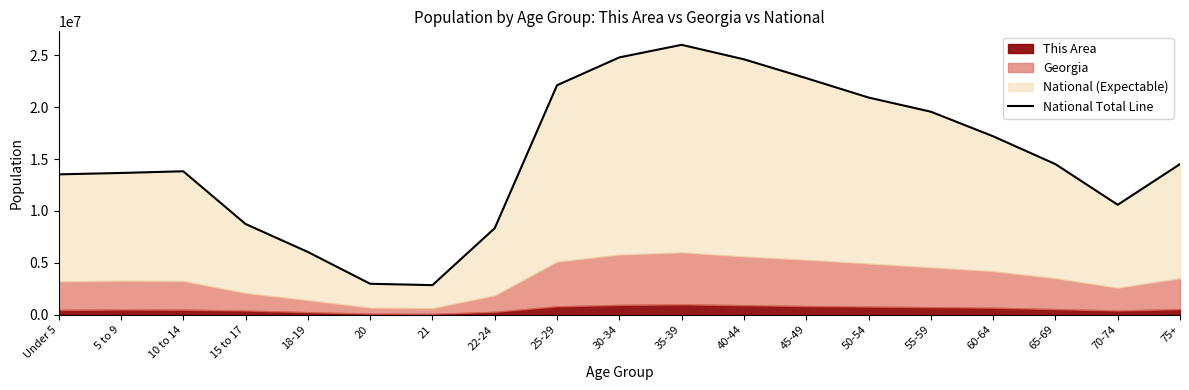

What is the value of the 11th point from the left?

26000000.0